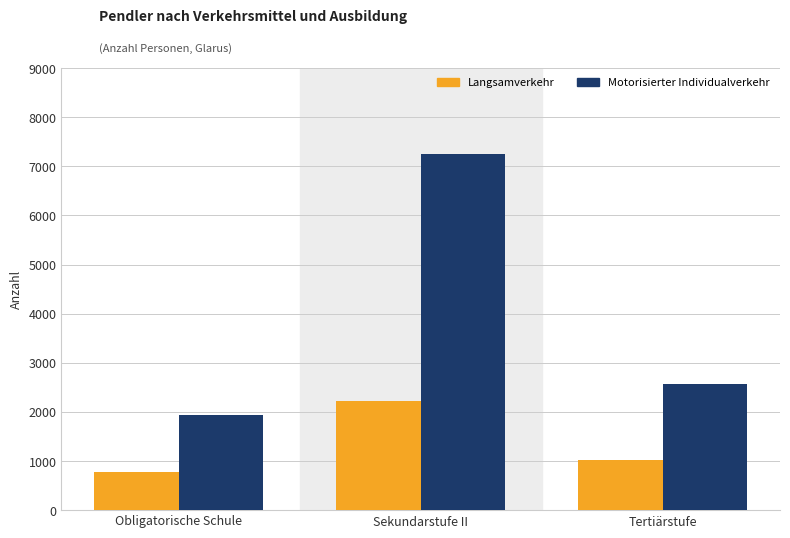

Which series has the largest total across all categories?

Motorisierter Individualverkehr